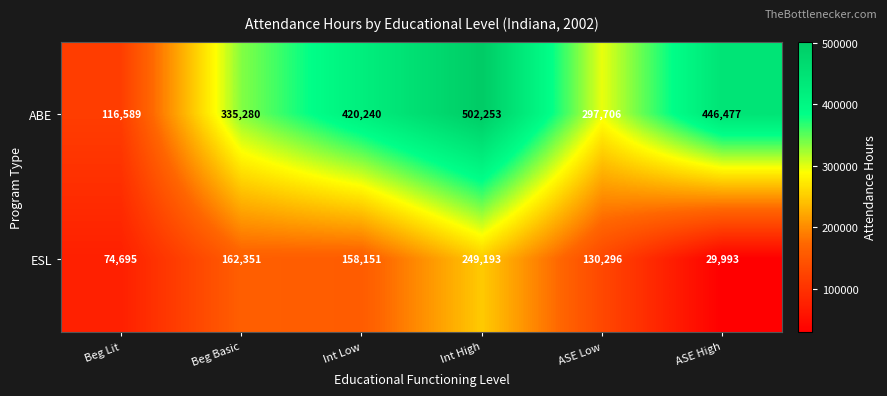

At which category does the chart reach its minimum across all series?

ASE High